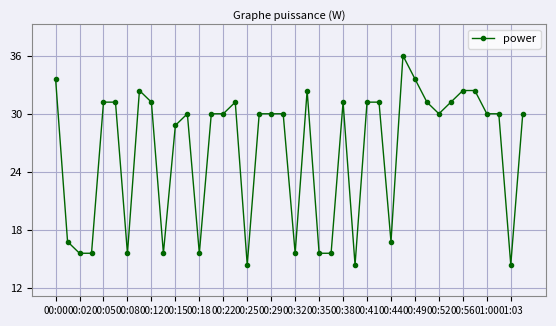

What is the difference between the maximum and minimum values?

21.6